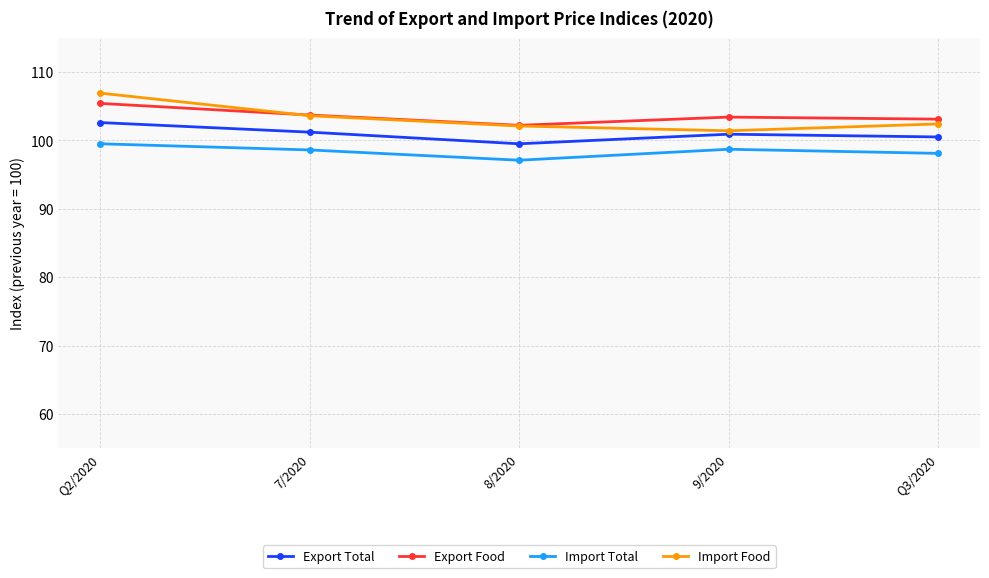

What position from the left is 8/2020?

3